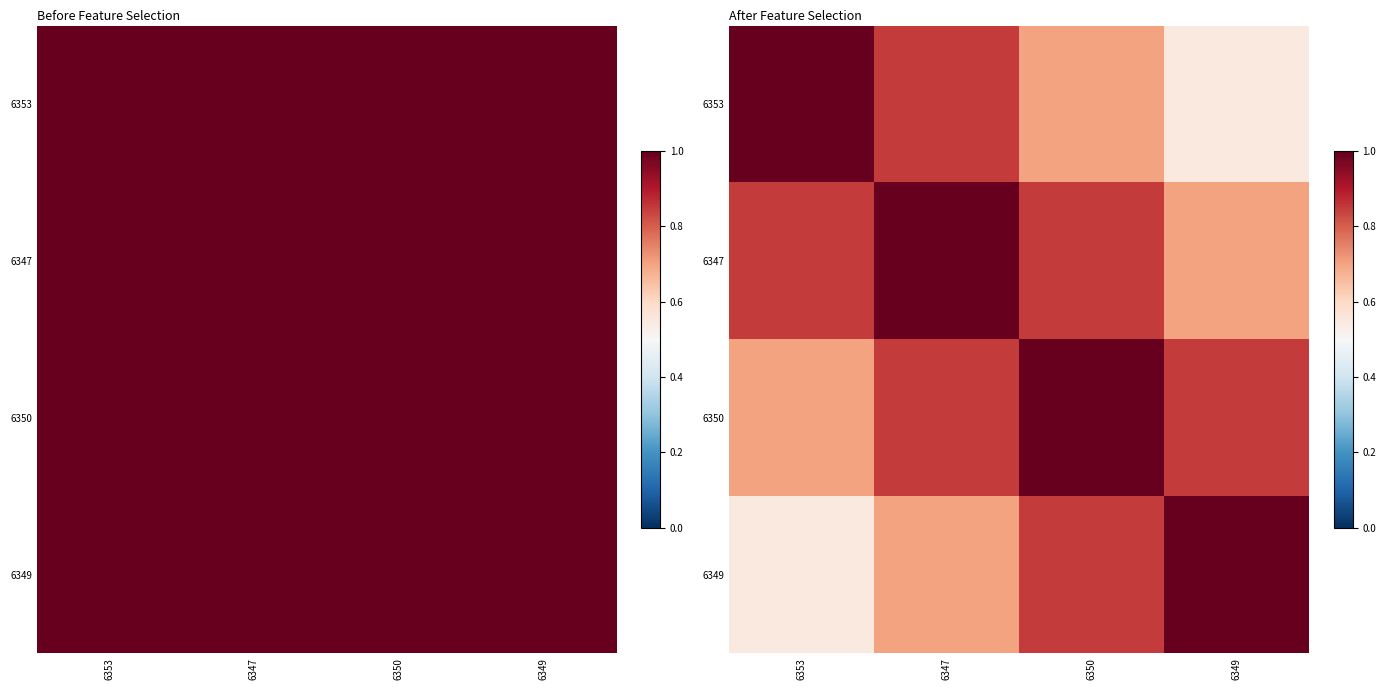

What is the difference between the maximum and second lowest values in the 6350 series?

0.2